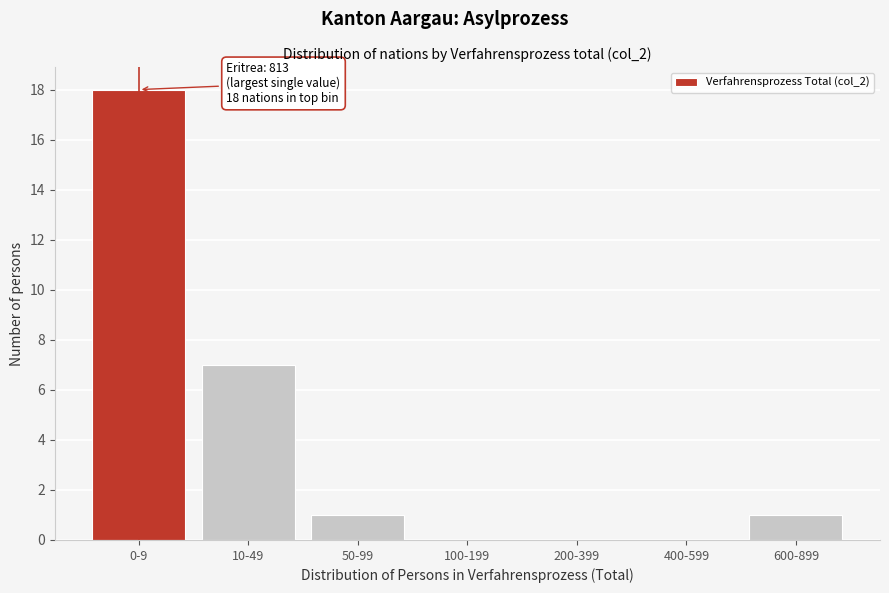

Reading left to right, what are all the values shown in this chart?

0-9=18	10-49=7	50-99=1	100-199=0	200-399=0	400-599=0	600-899=1